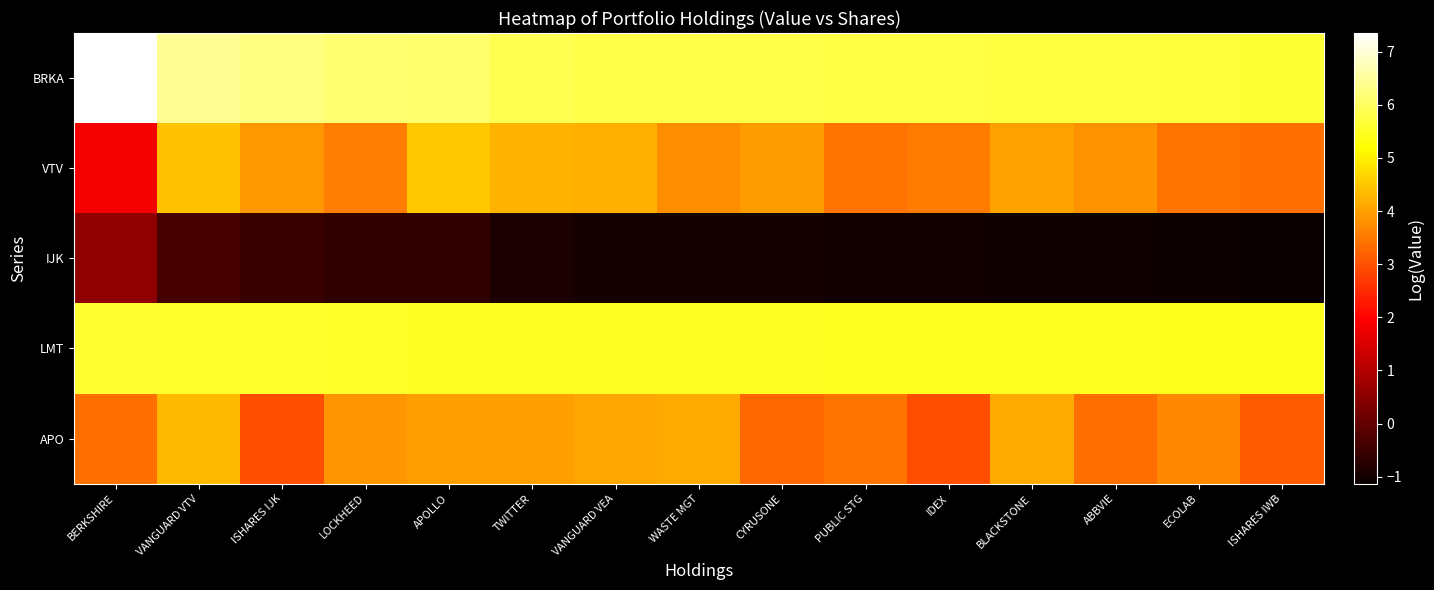

What is the total value across all series at ABBVIE?

17.4